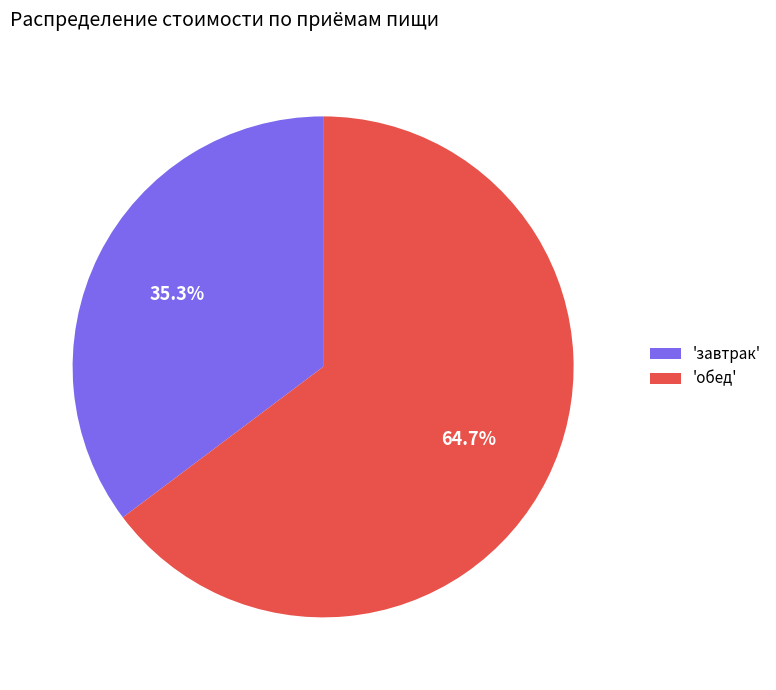

How much of the chart is everything except 'обед'?

35.3%